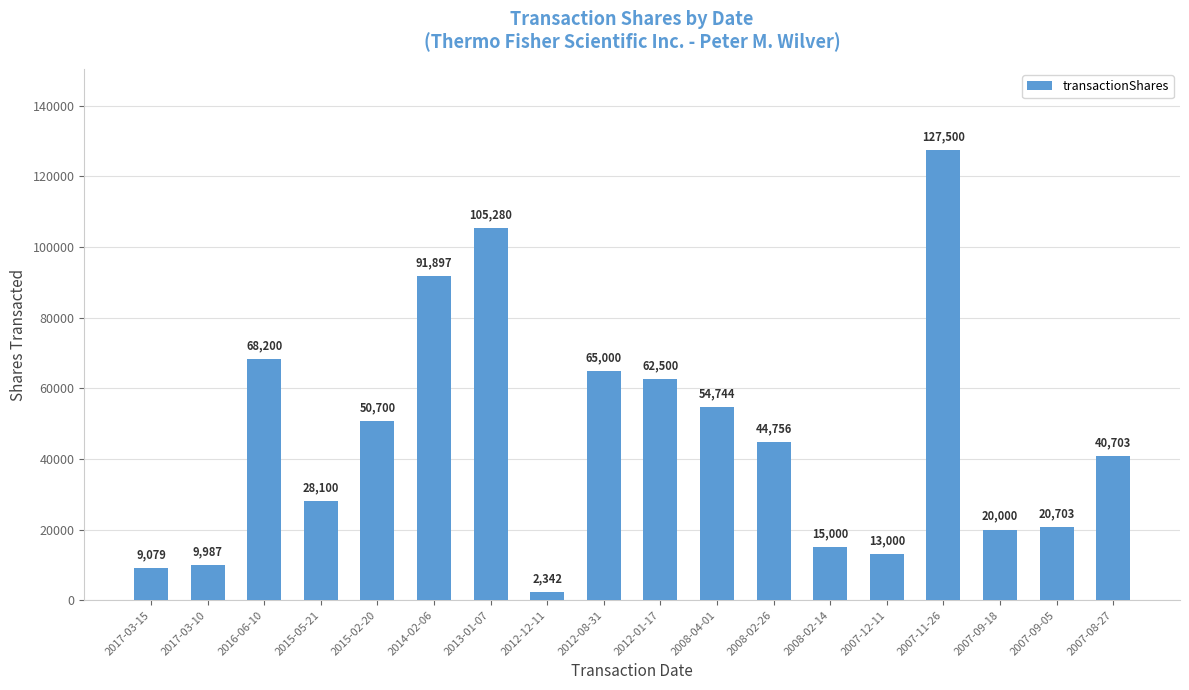

Approximately how many times larger is the value at 2007-09-18 compared to 2016-06-10?

0.3